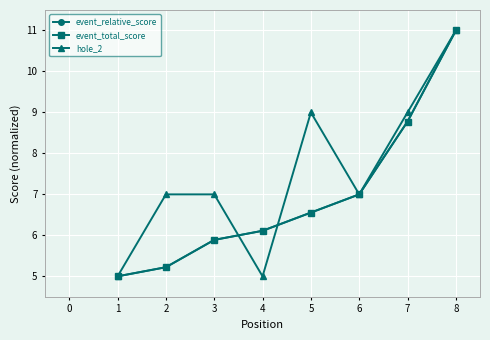

Is this an area chart (filled region under the line)?

No